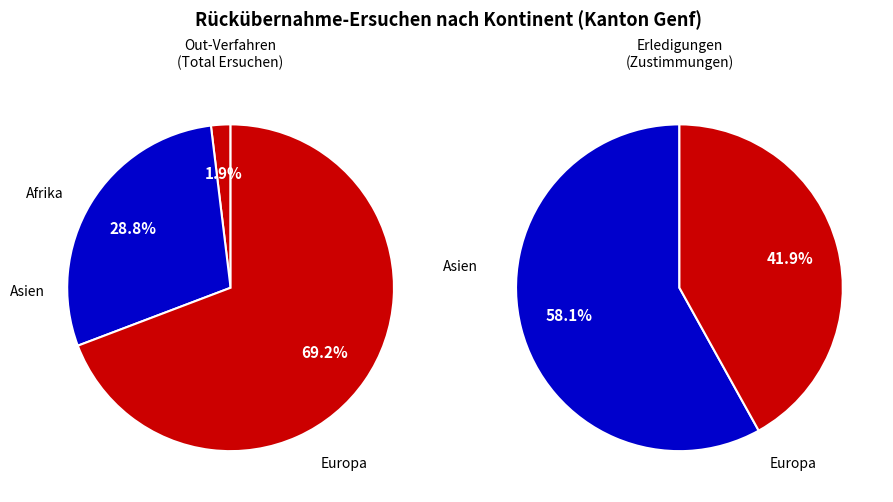

What is the largest slice in the pie chart?

Europa